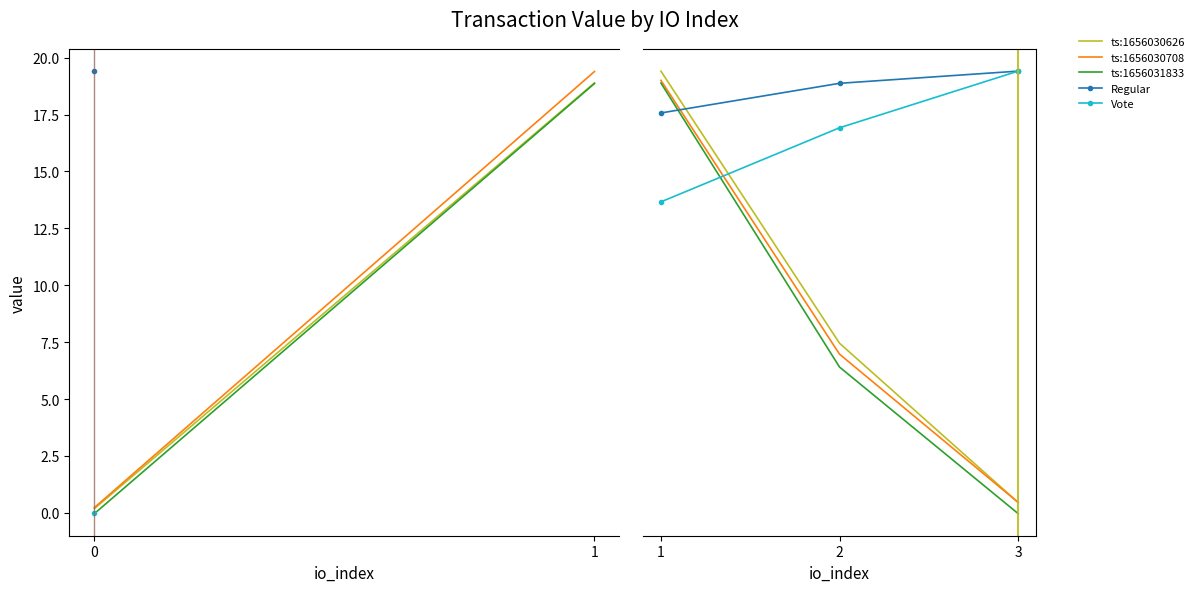

What is the difference between the maximum and minimum values in the ts:1656030708 series?

14.2